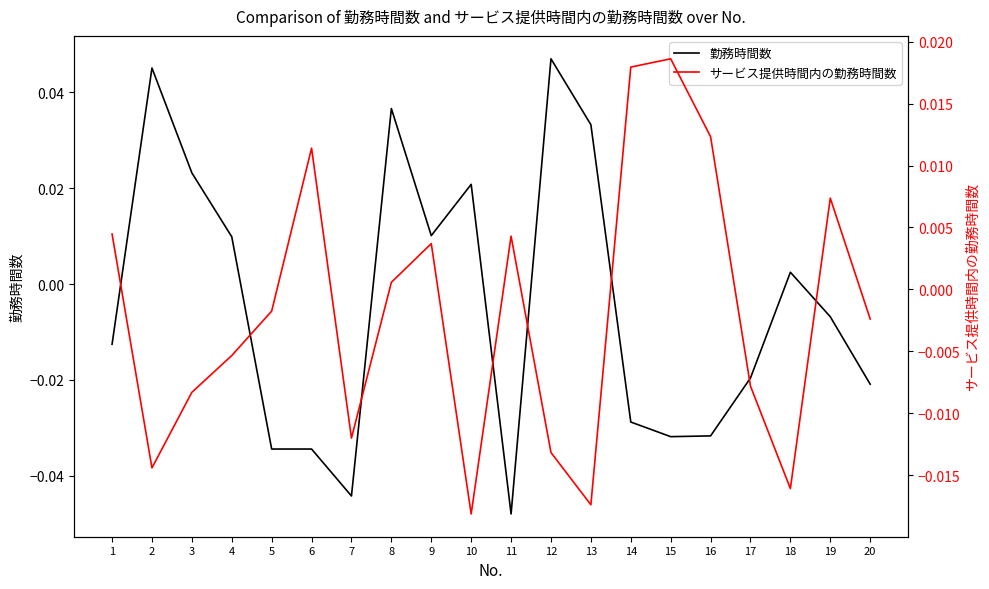

How many negative values does the 勤務時間数 series have?

11